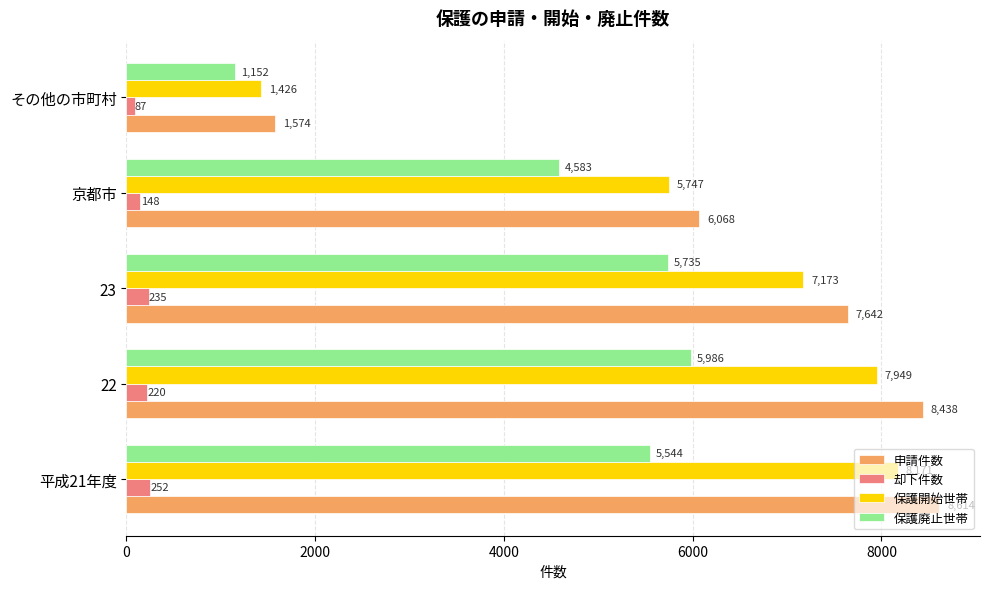

At which category is the sum across all series the highest?

22